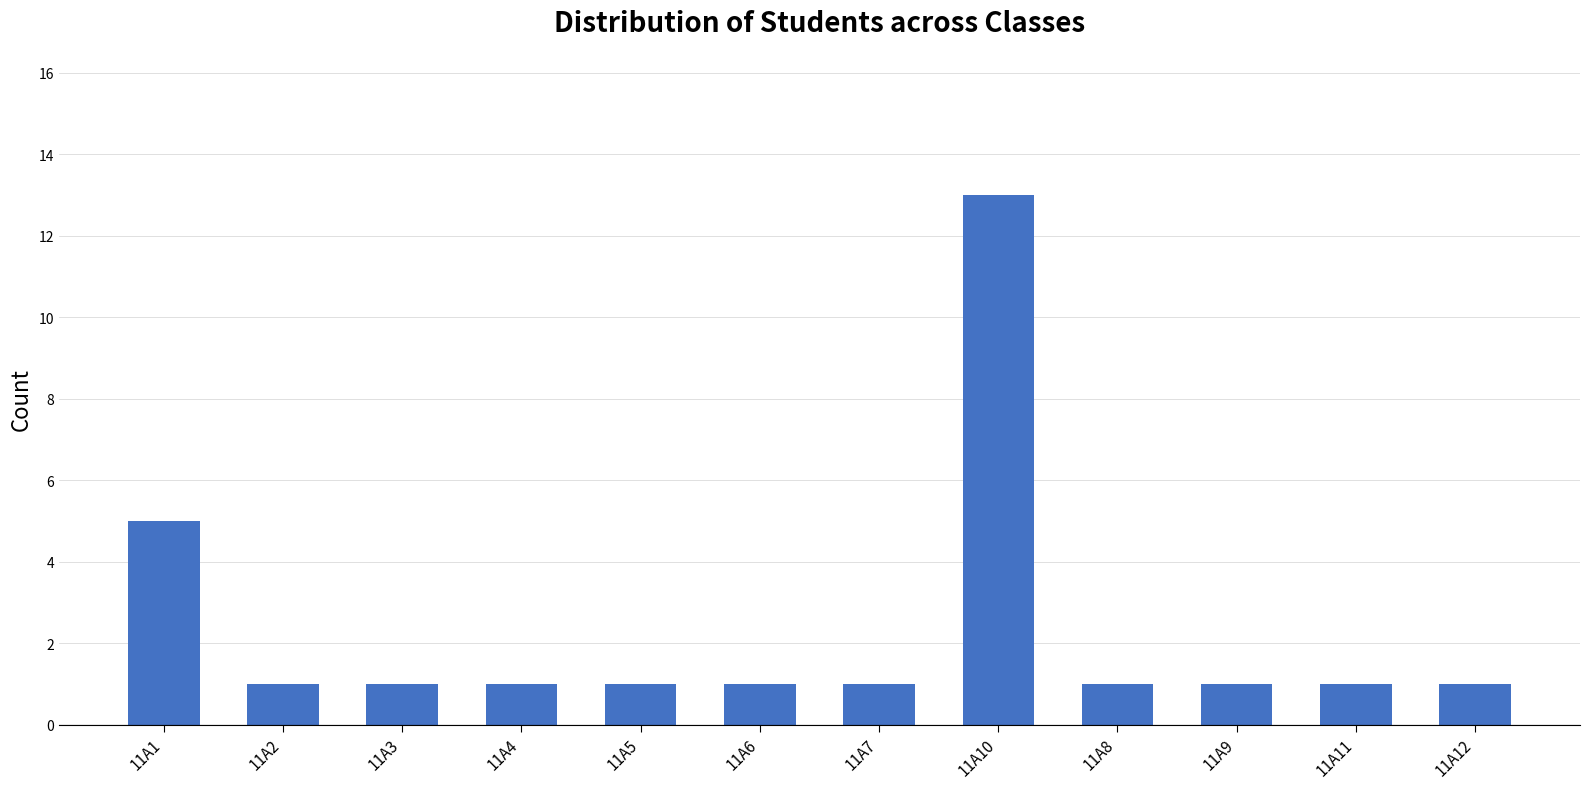

What is the ratio of the value at 11A8 to the value at 11A3?

1.0